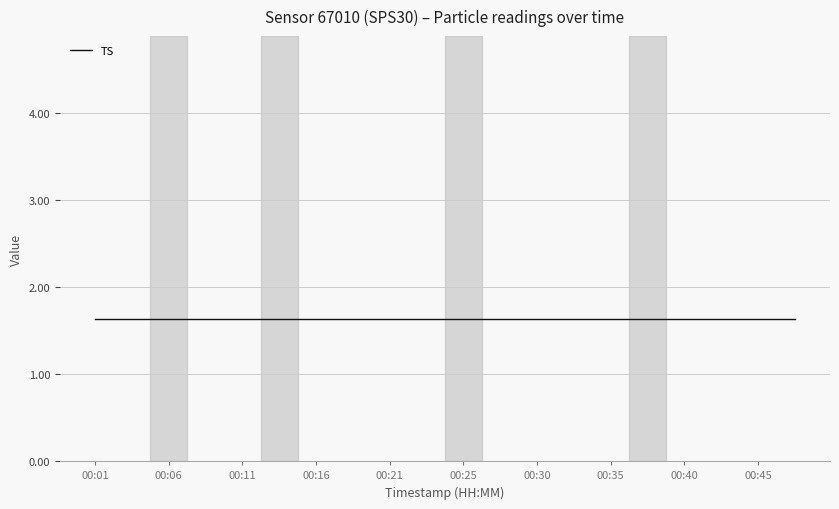

Which series has the largest total across all categories?

TS